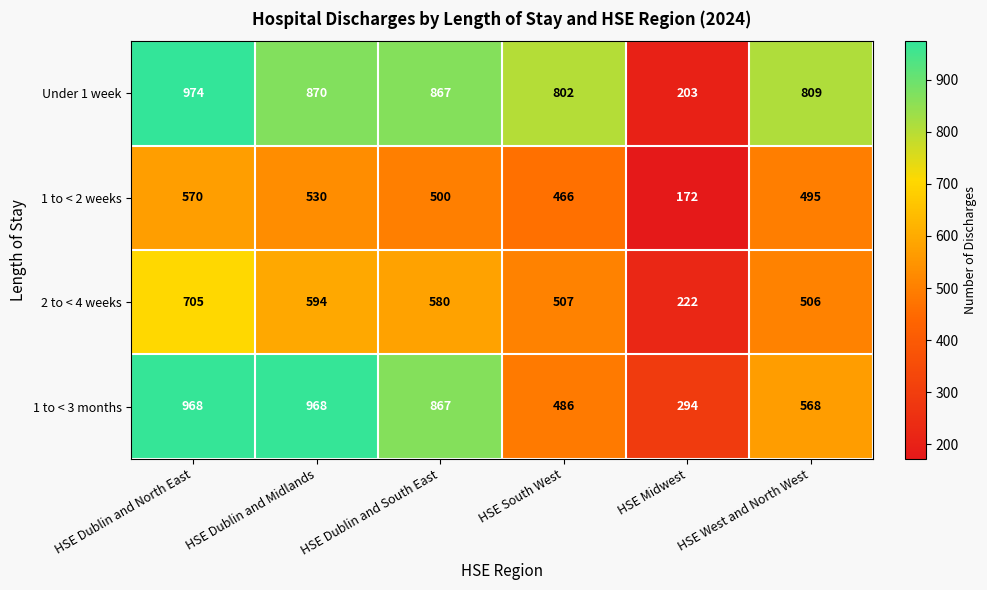

Which category has the highest value in the Under 1 week series?

HSE Dublin and North East